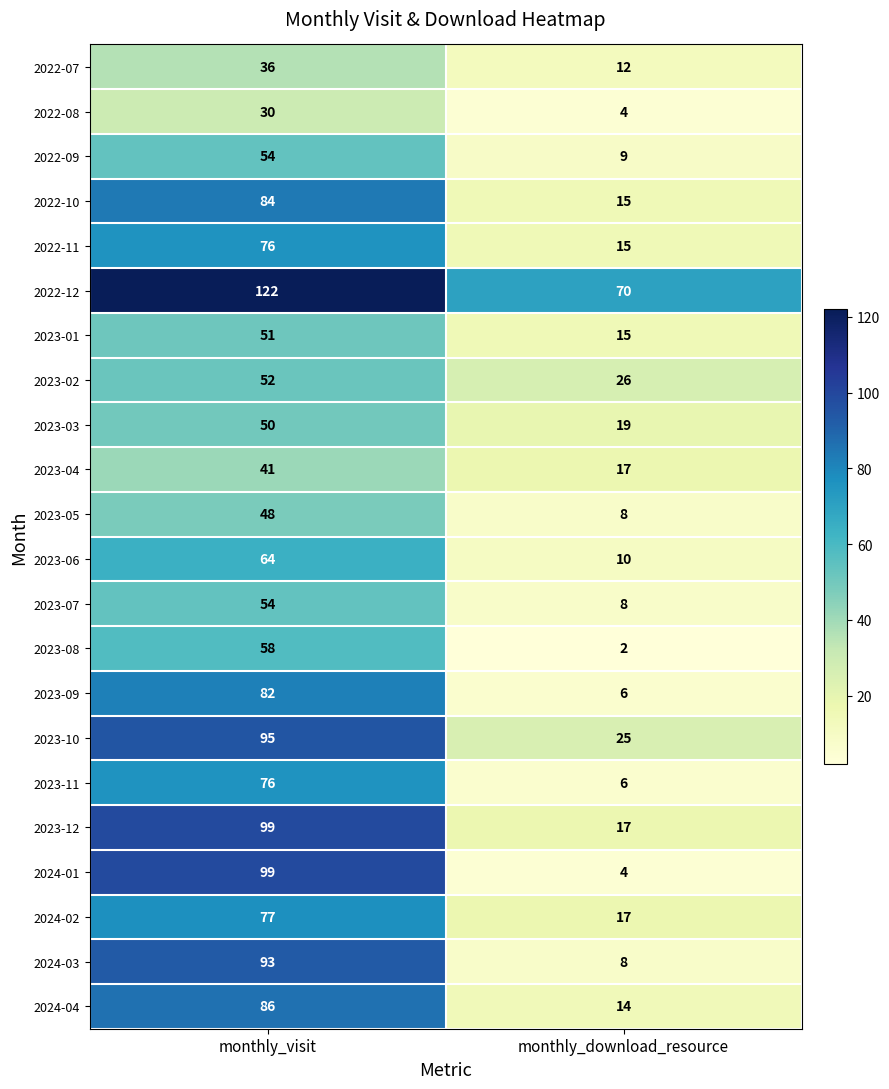

The value of 2023-04 at monthly_visit is 41. True or false?

True